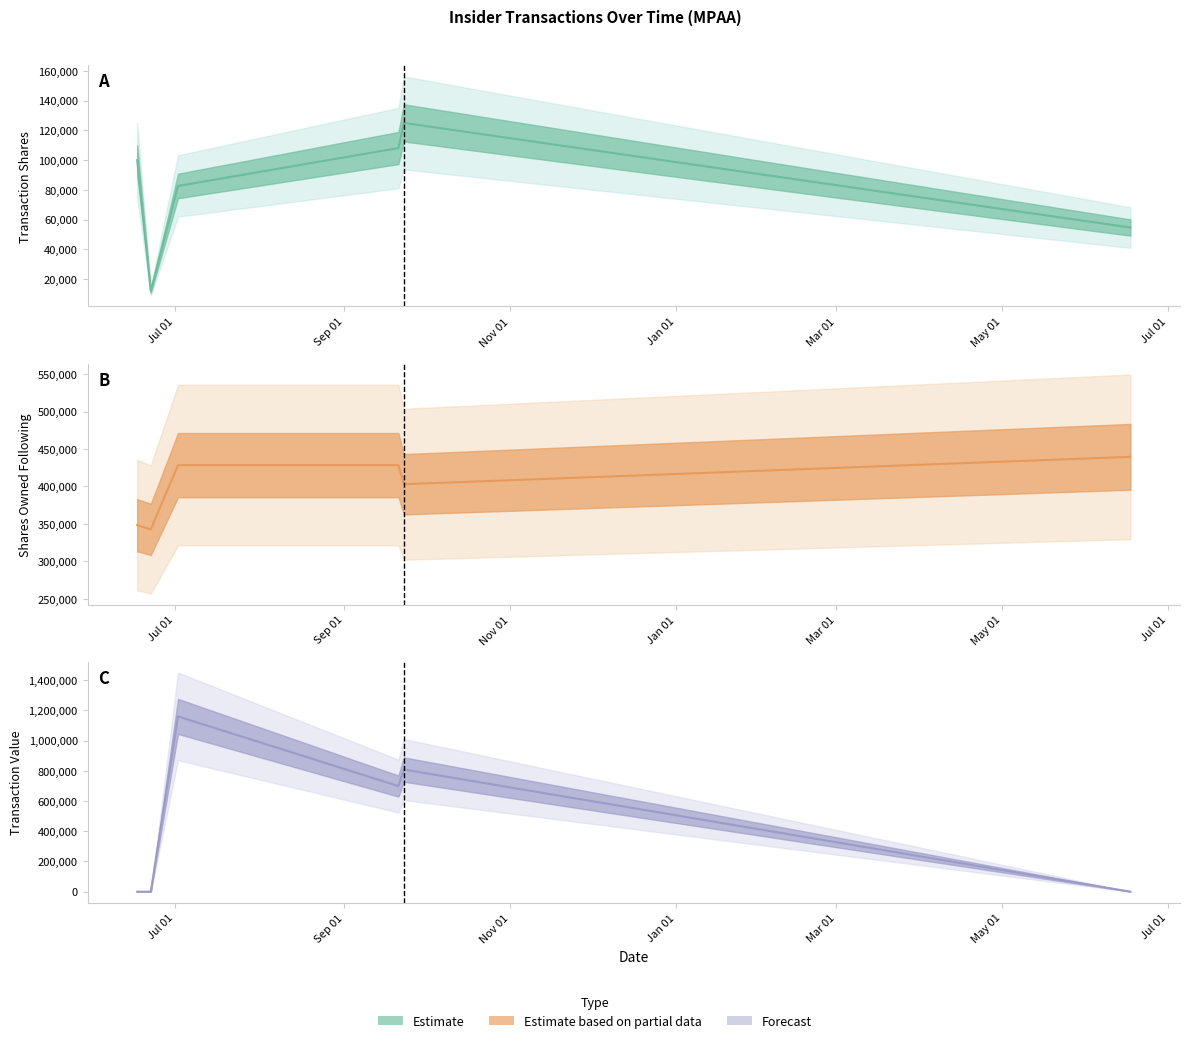

Rank the categories by value from highest to lowest.

Sep 01, Jul 01